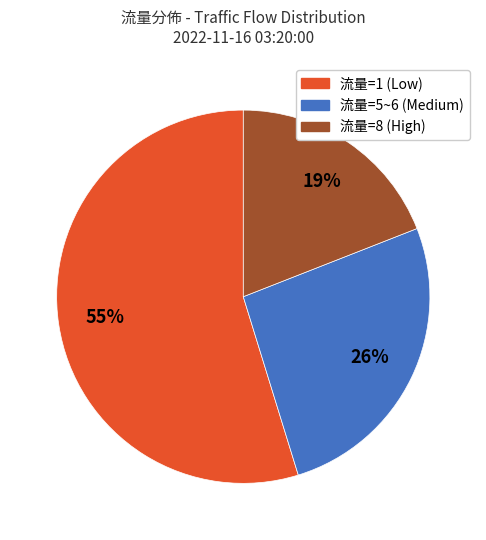

Does any single category account for the majority?

Yes